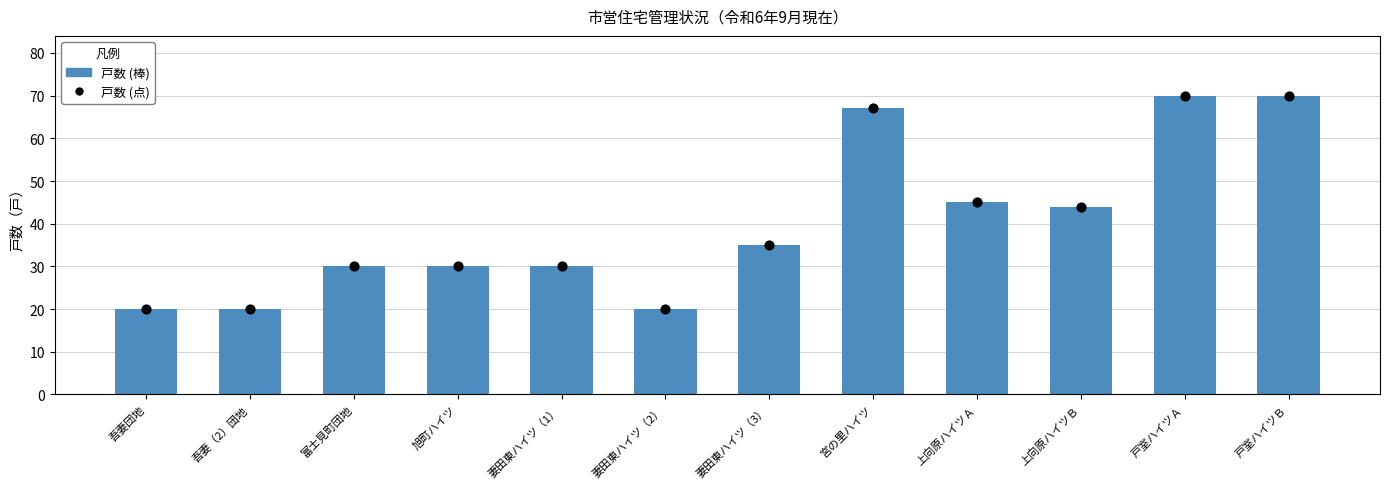

Is the value of 戸数（点） at 上向原ハイツＡ greater than the value of 戸数 at 妻田東ハイツ（1）?

Yes